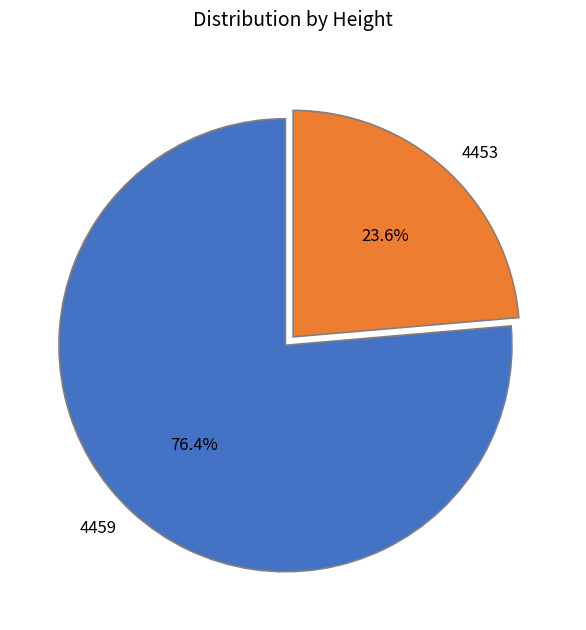

To the nearest percent, what is the difference between the largest and smallest slice percentages?

53%